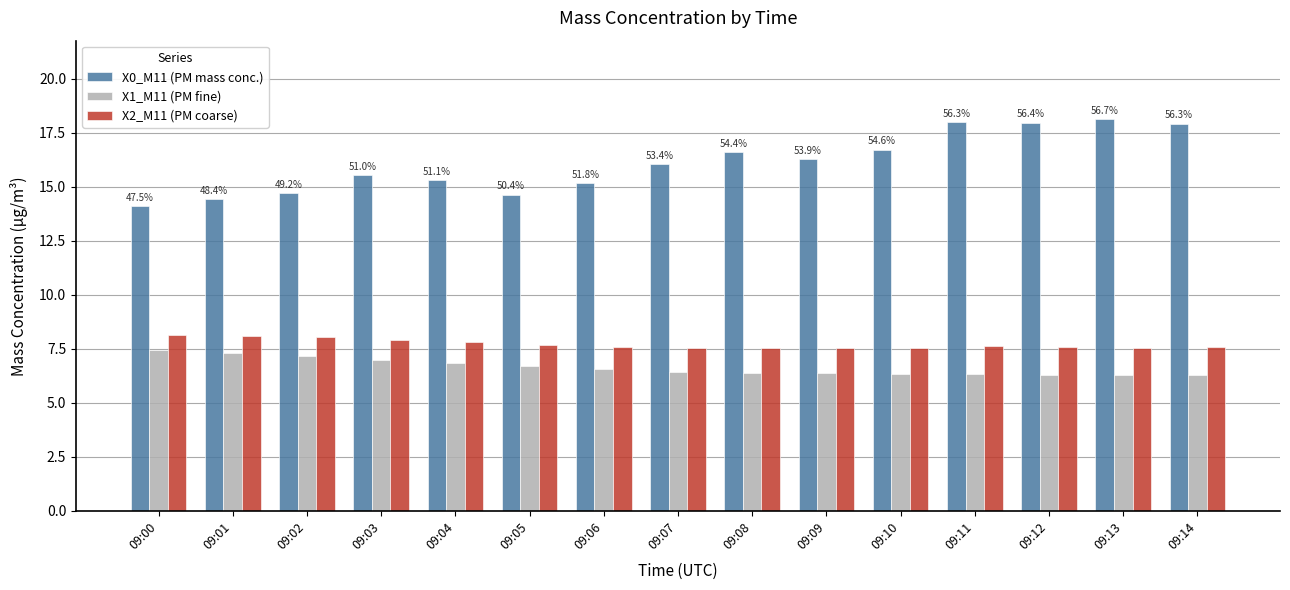

Which series has the largest total across all categories?

X0_M11 (PM mass conc.)